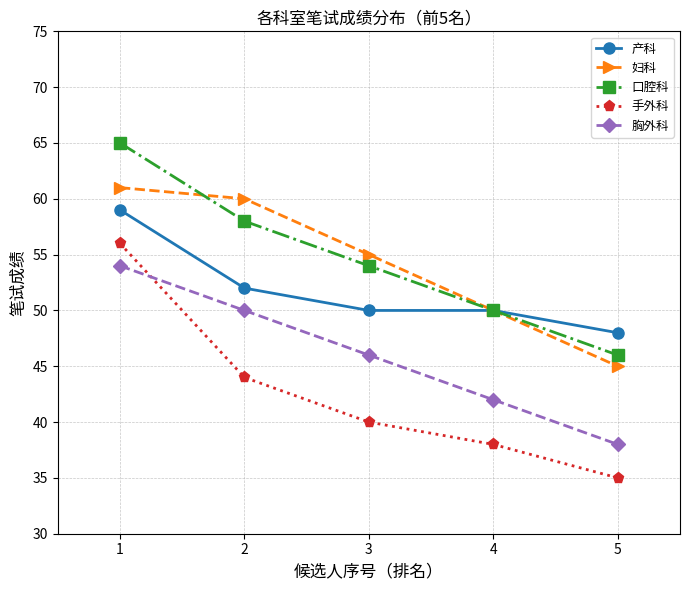

True or false: 口腔科 and 胸外科 cross at least once.

False